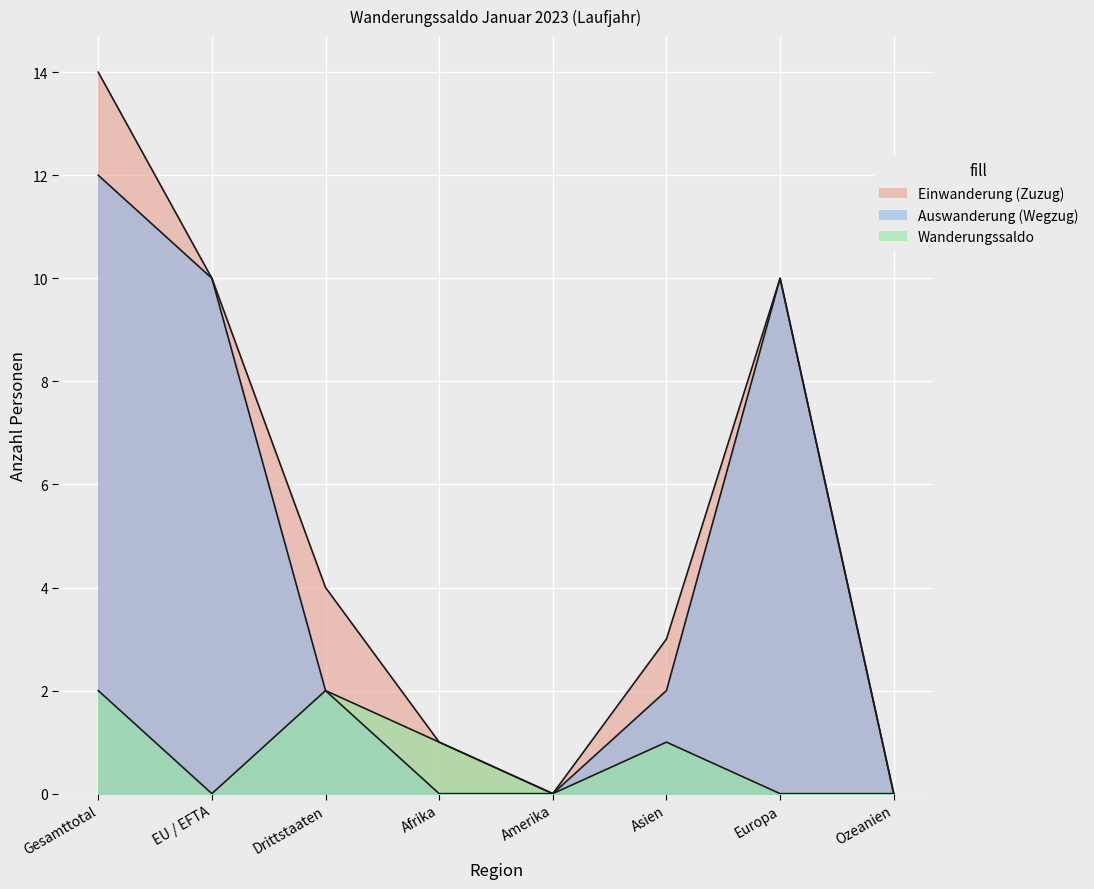

What is the difference between the maximum and minimum values in the Einwanderung (Zuzug) series?

14